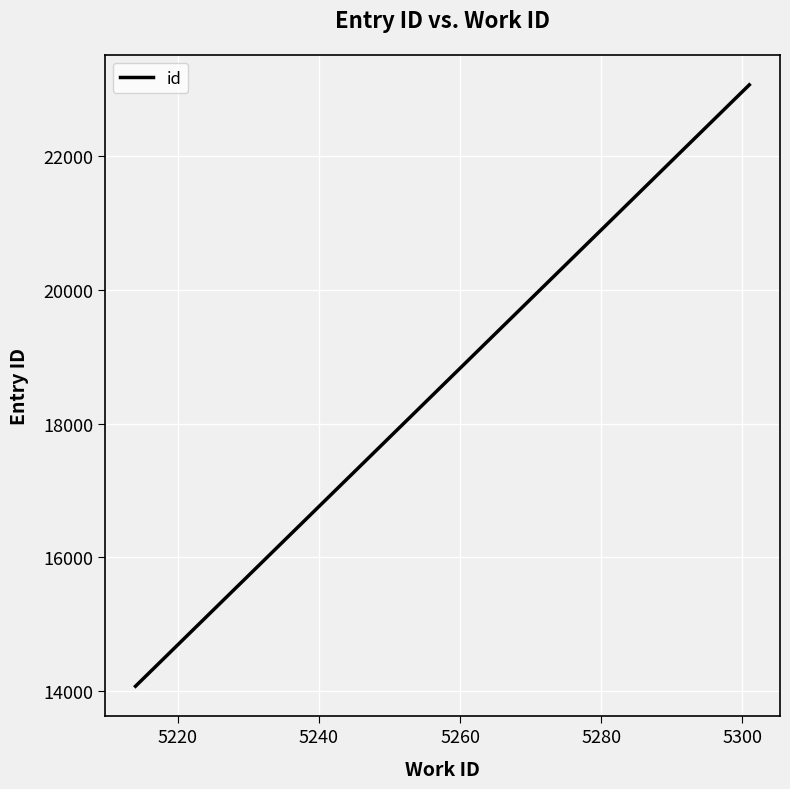

How many data points does each series have?

2